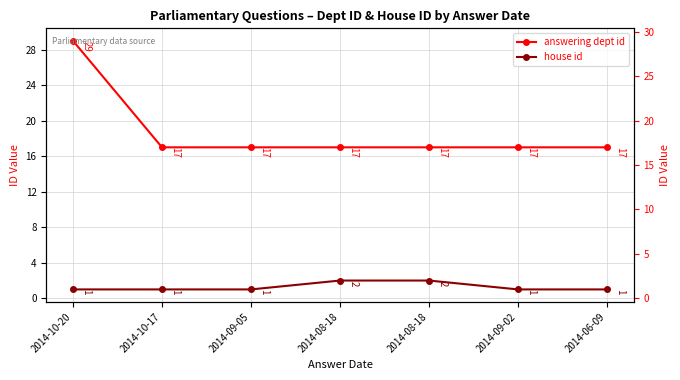

Which category has the highest value across all series?

2014-10-20